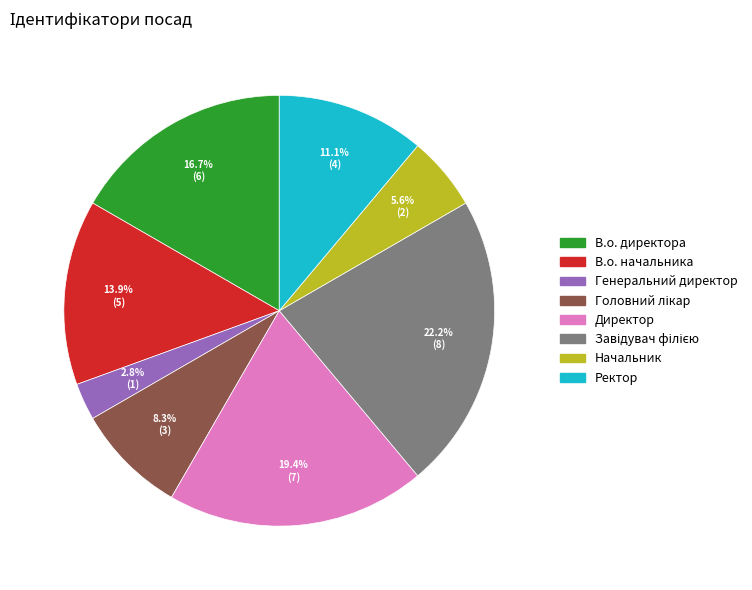

What is the ratio of the value at В.о. начальника to the value at Начальник?

2.5